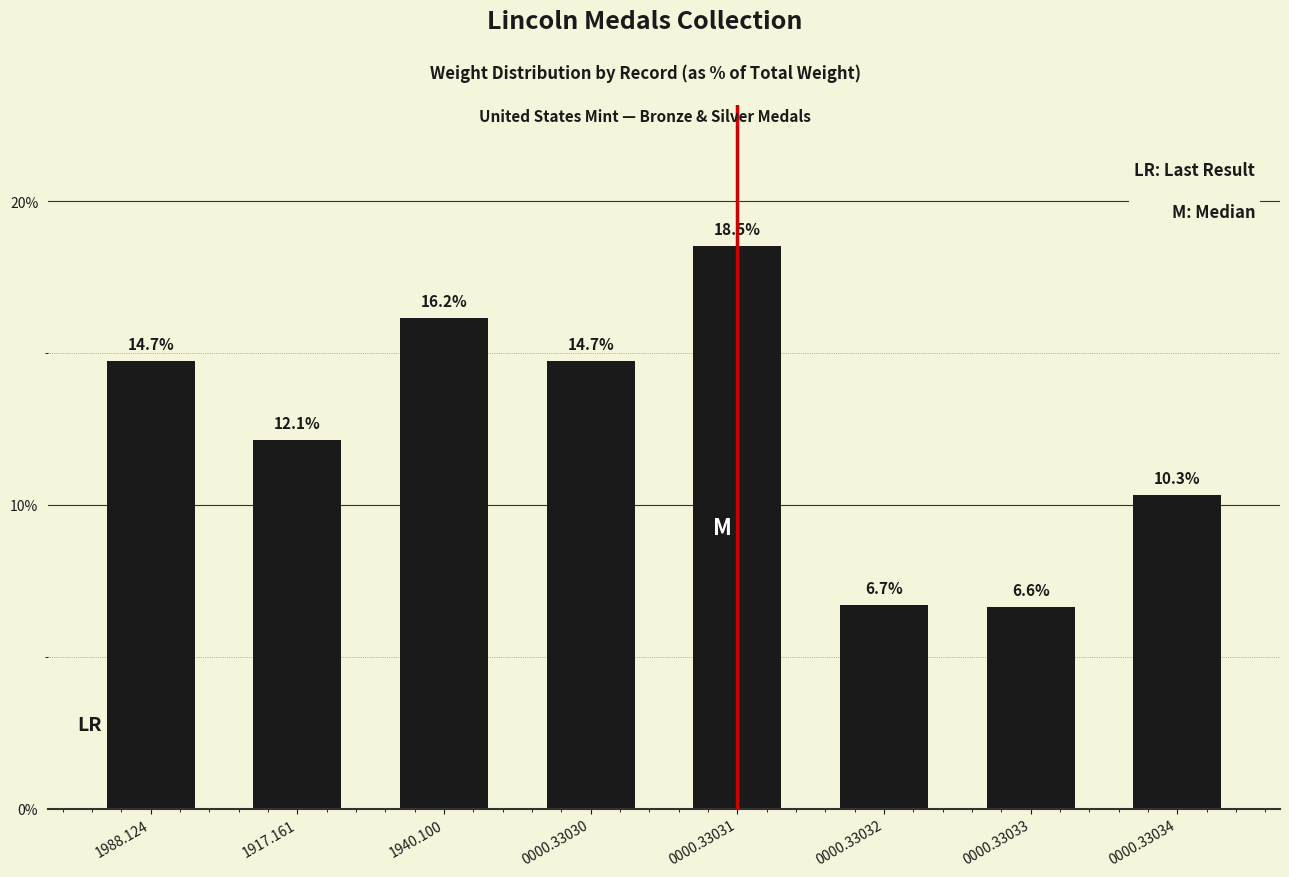

Reading left to right, extract all data points from this chart.

14.7	12.1	16.2	14.7	18.5	6.7	6.6	10.3